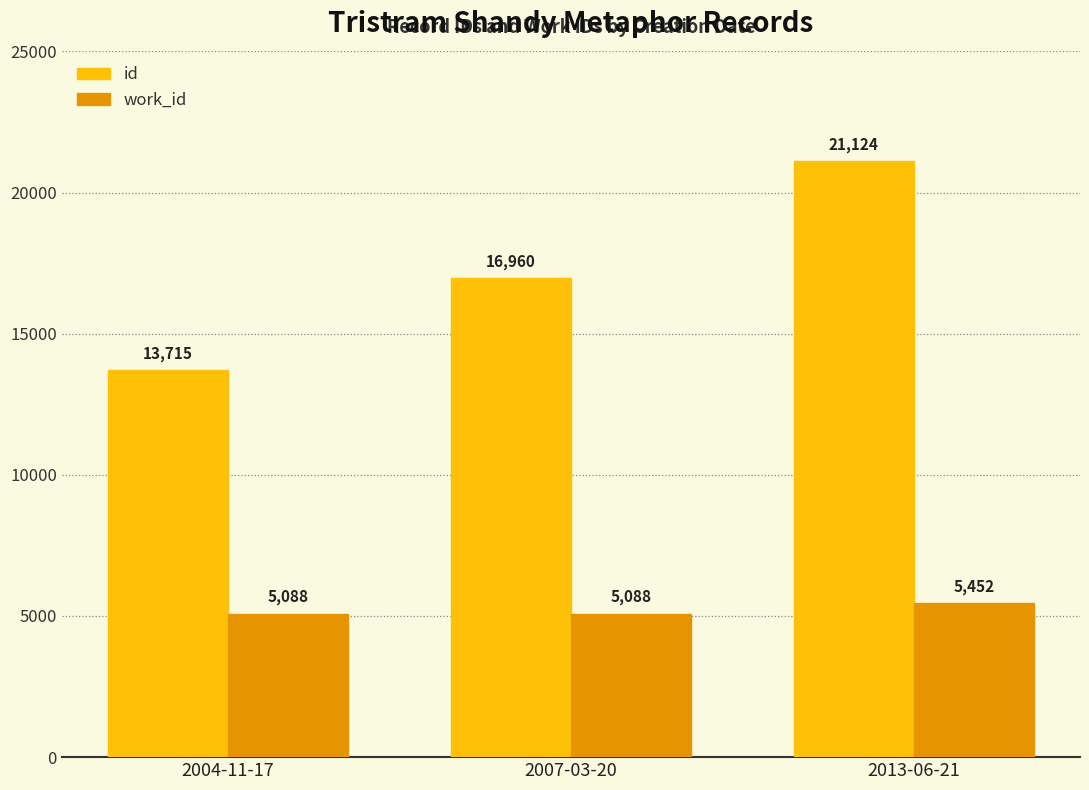

What is the label of the 2nd bar from the left?

2007-03-20